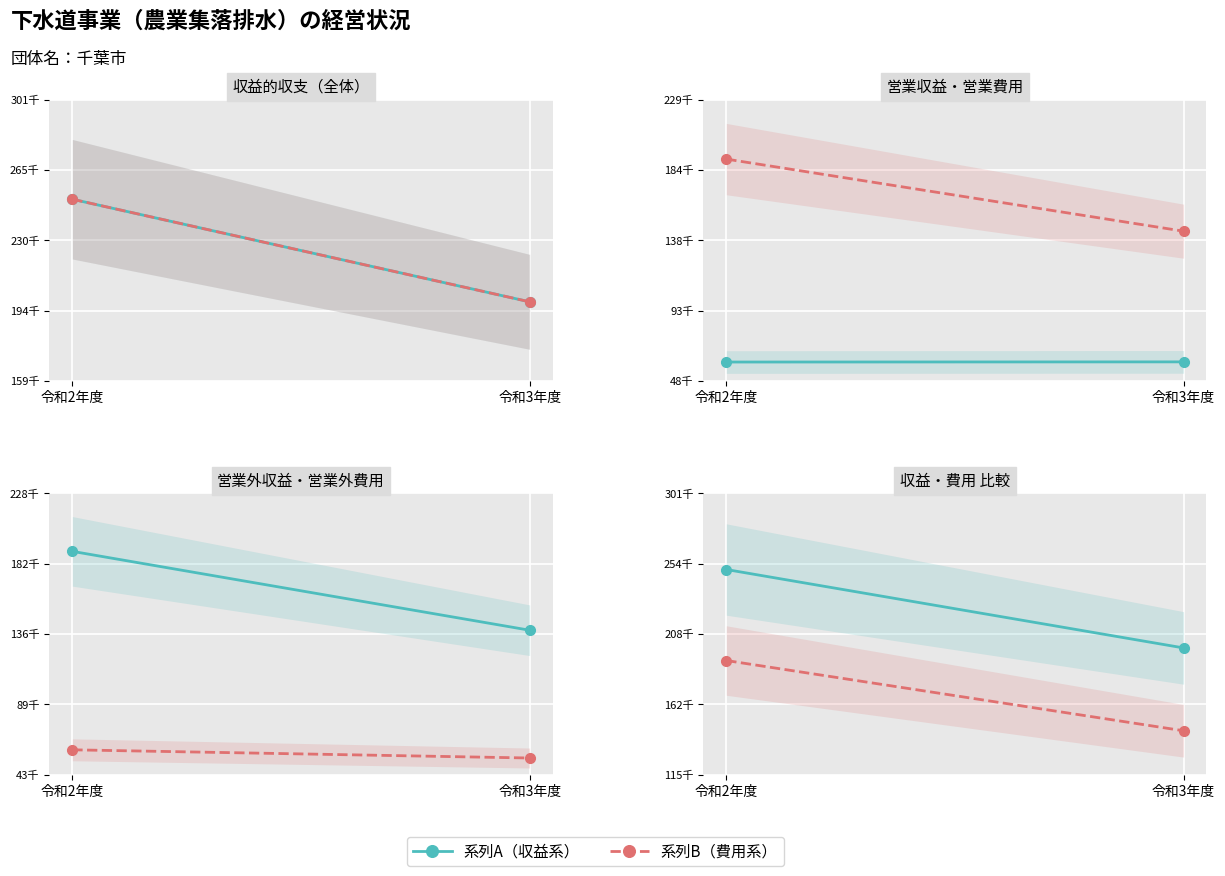

At how many categories does at least one series exceed 132455?

2